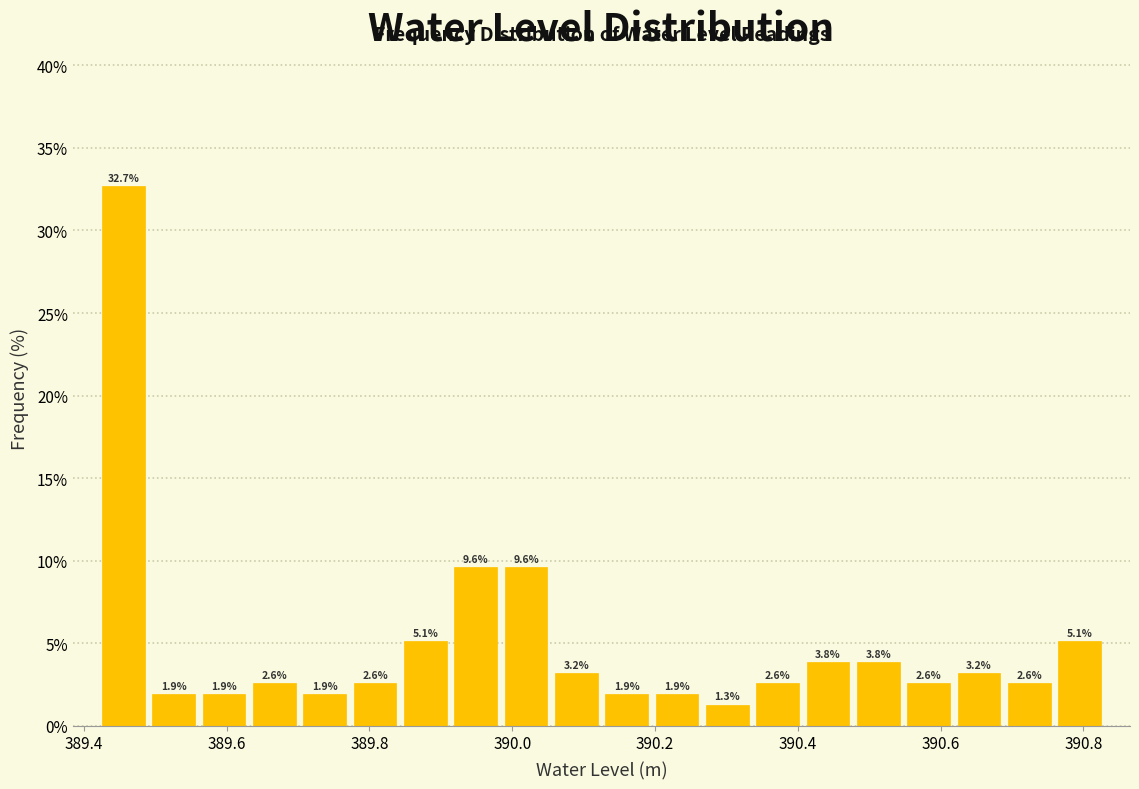

Around what value on the x-axis is the tallest bar? Give the approximate position of its centre, as read against the axis.

389.46